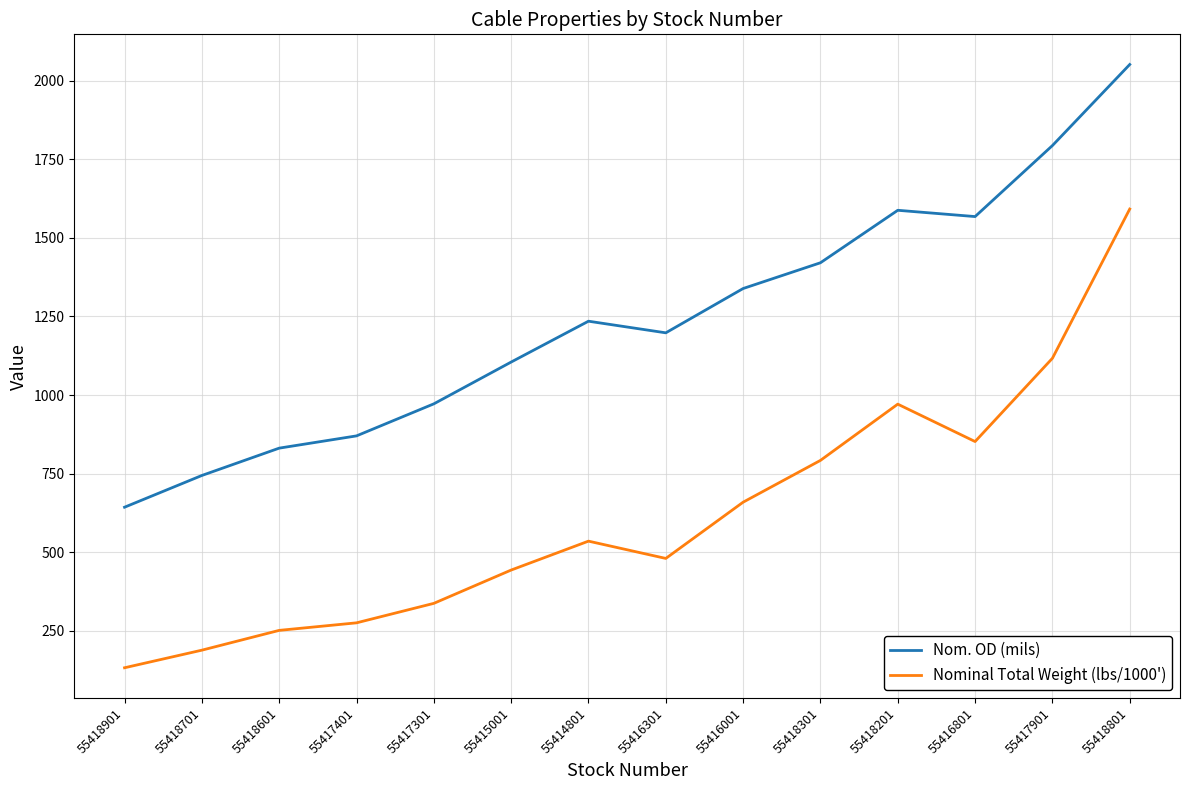

True or false: Nom. OD (mils) and Nominal Total Weight (lbs/1000') cross at least once.

False